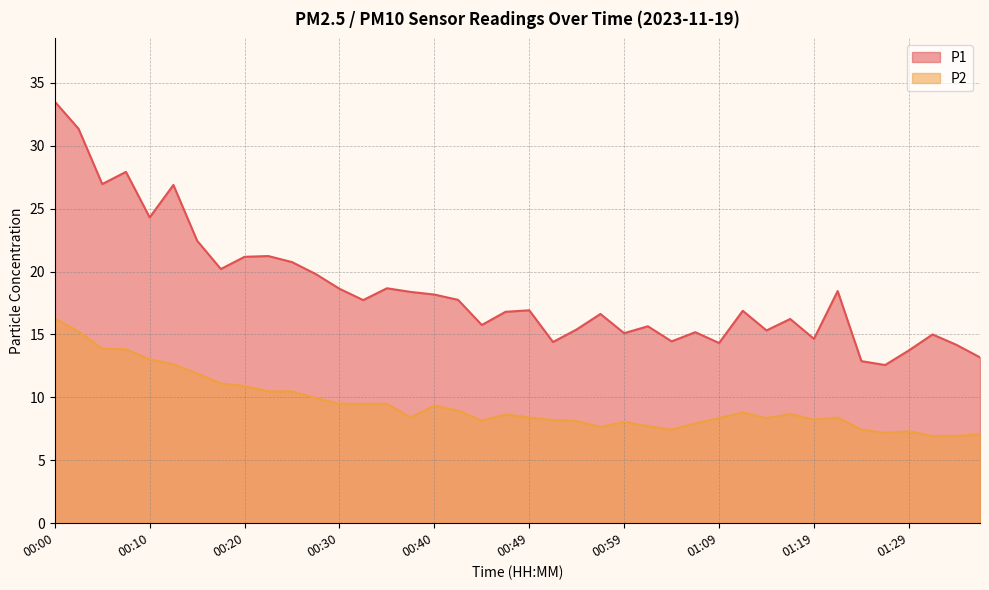

True or false: P2 and P1 cross at least once.

False